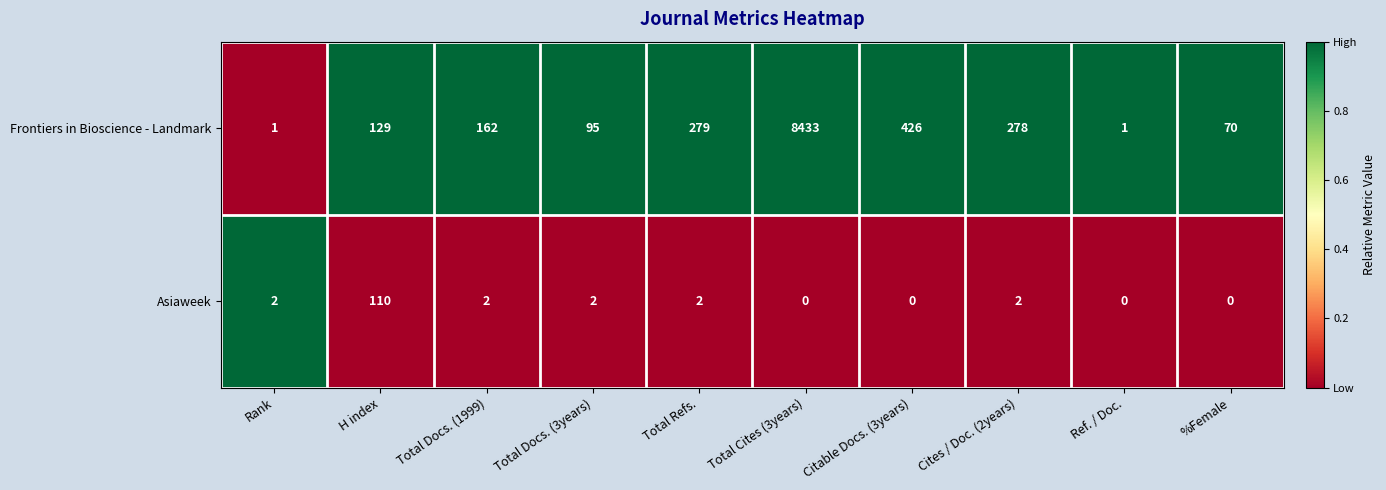

Rank the series by their average value, from lowest to highest.

Asiaweek, Frontiers in Bioscience - Landmark